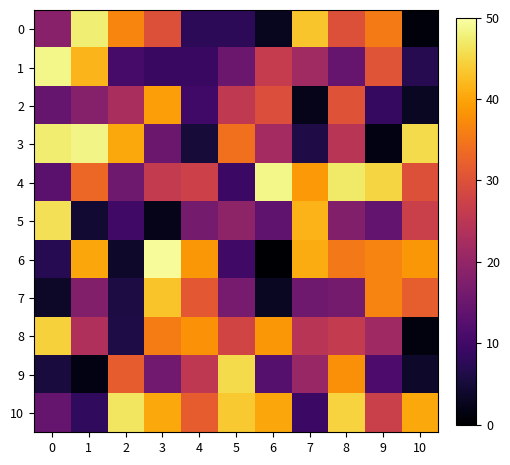

What is the total value across all series at 3?

306.1